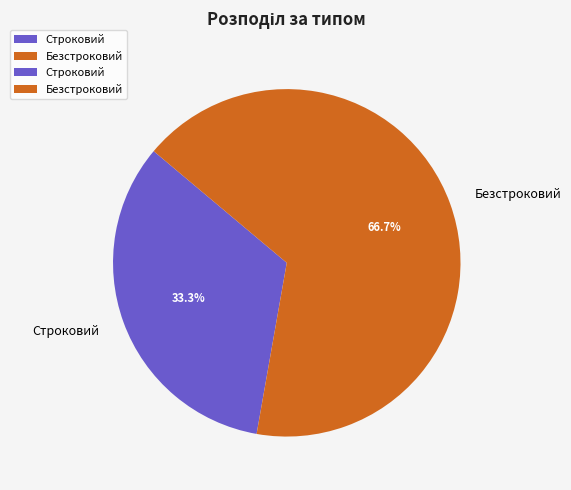

The Строковий slice represents 27% of the pie. True or false?

False